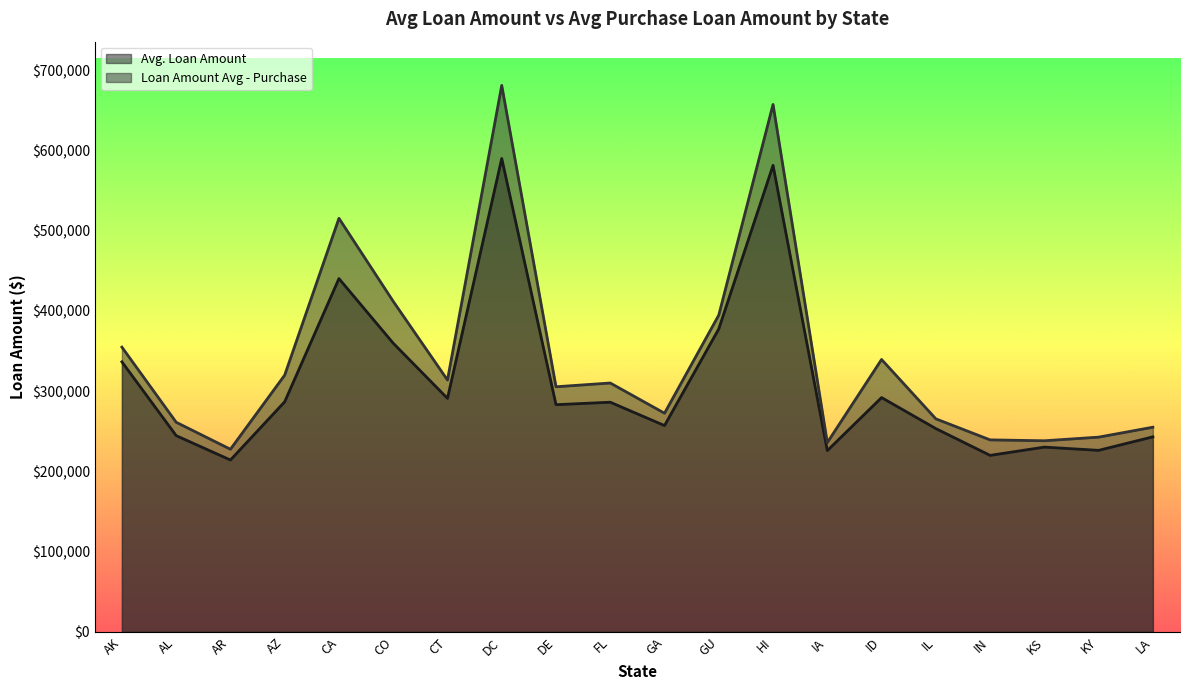

The value of Loan Amount Avg - Purchase at KY is 242638. True or false?

True